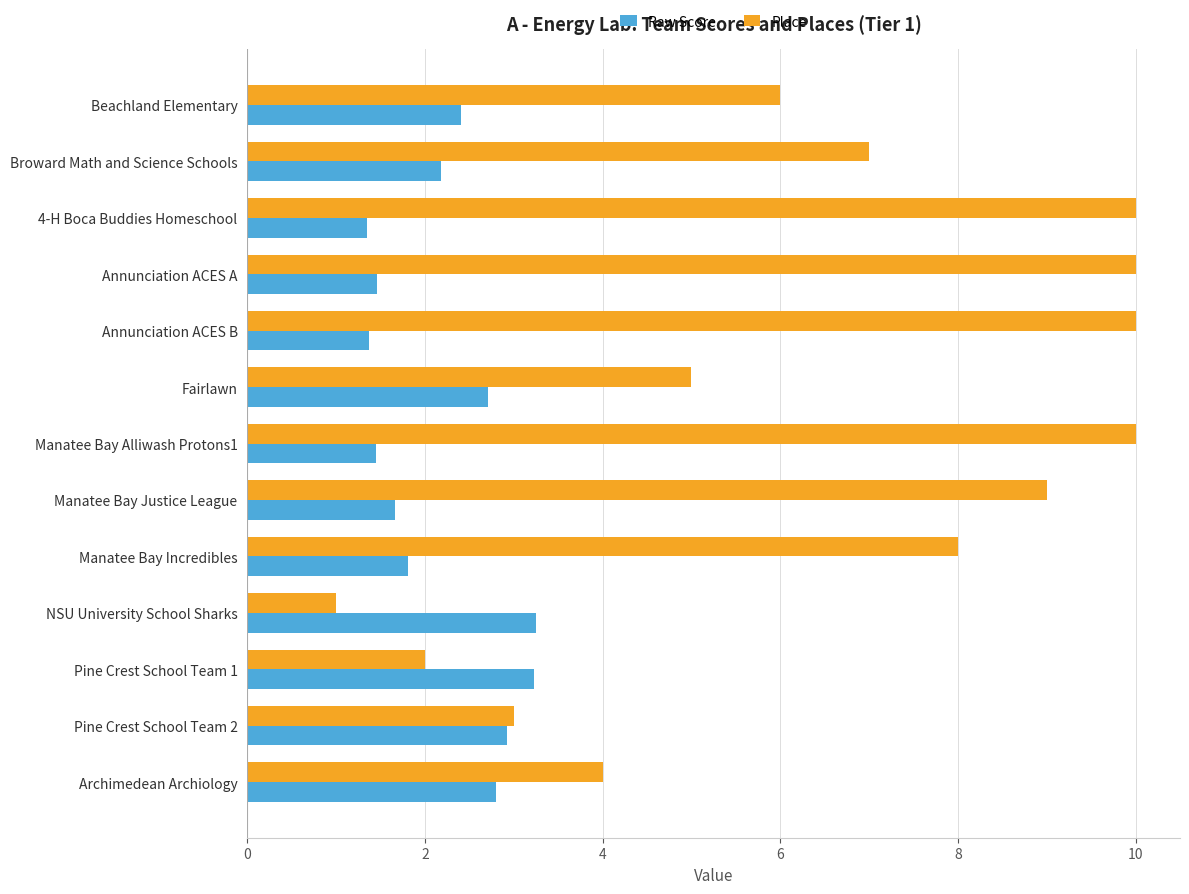

At NSU University School Sharks, list the series in order from smallest to largest.

Place, Raw Score